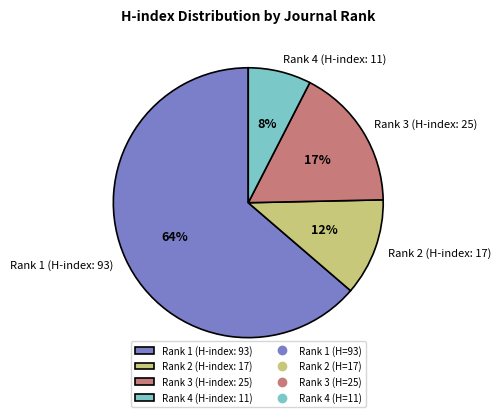

Is there any slice that represents more than half of the pie?

Yes